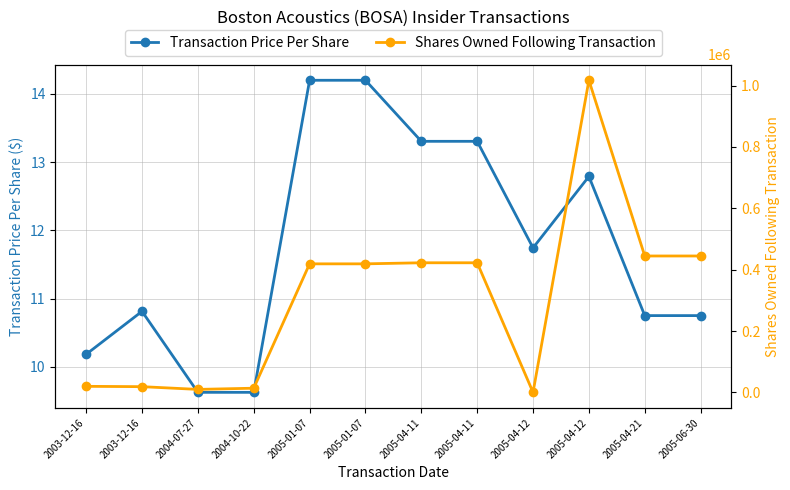

Count the number of categories in the chart.

12